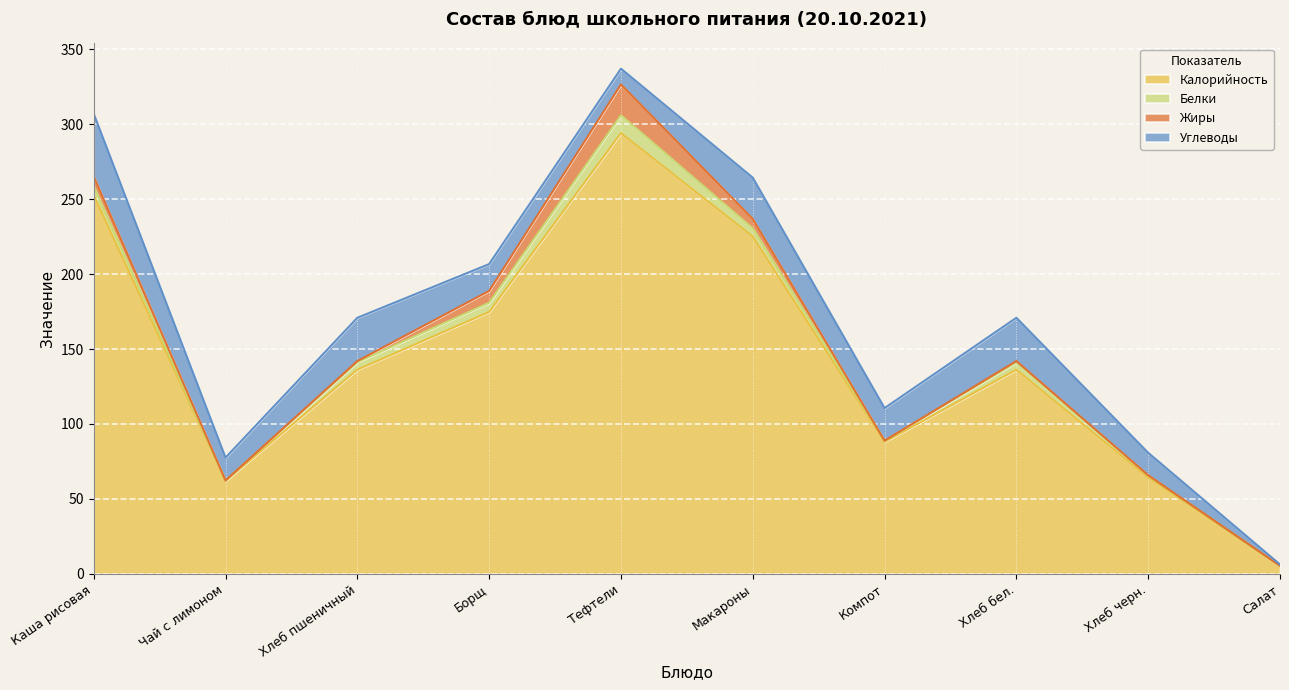

How many distinct data groups are displayed?

4